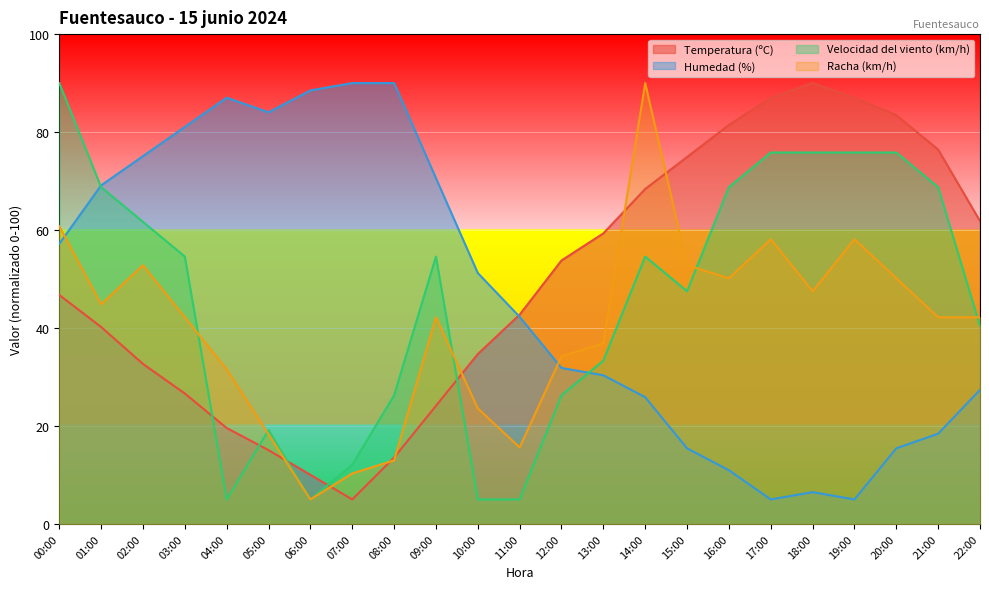

True or false: Racha (km/h) has more than 2 interior local peaks.

True